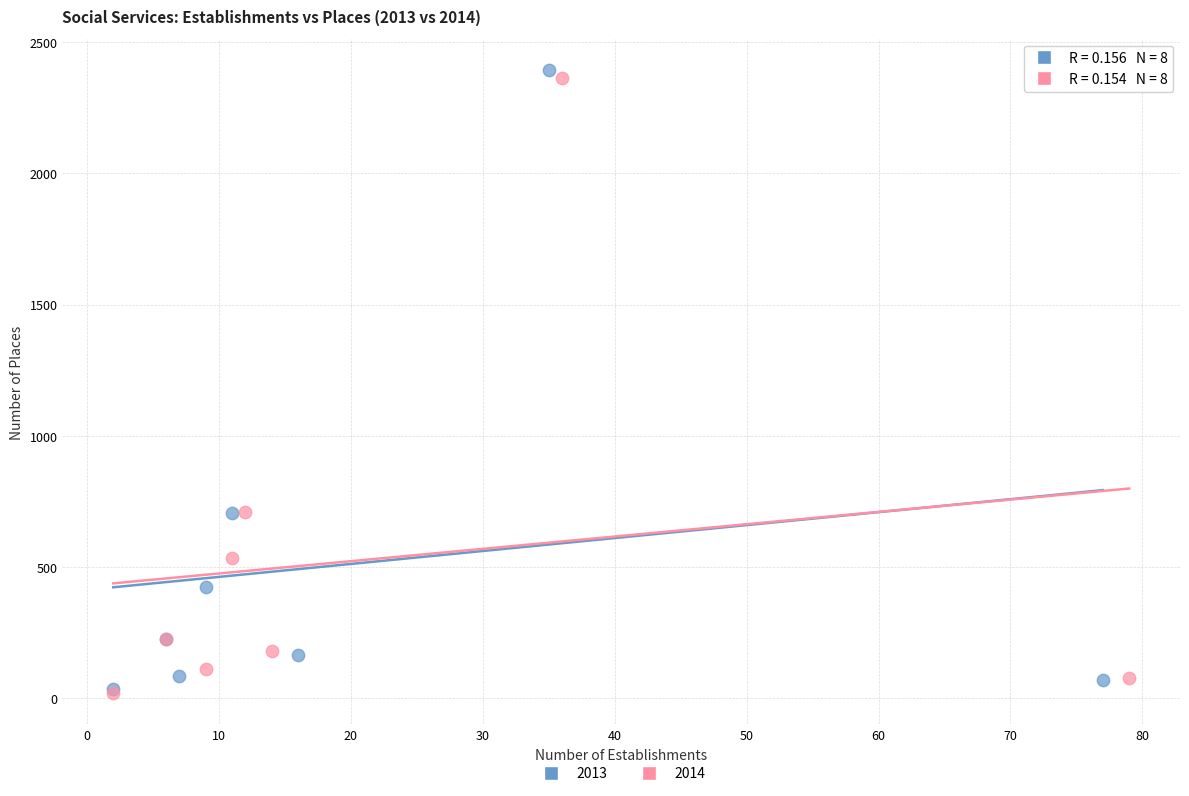

What are all the series names shown in the legend?

2013, 2014